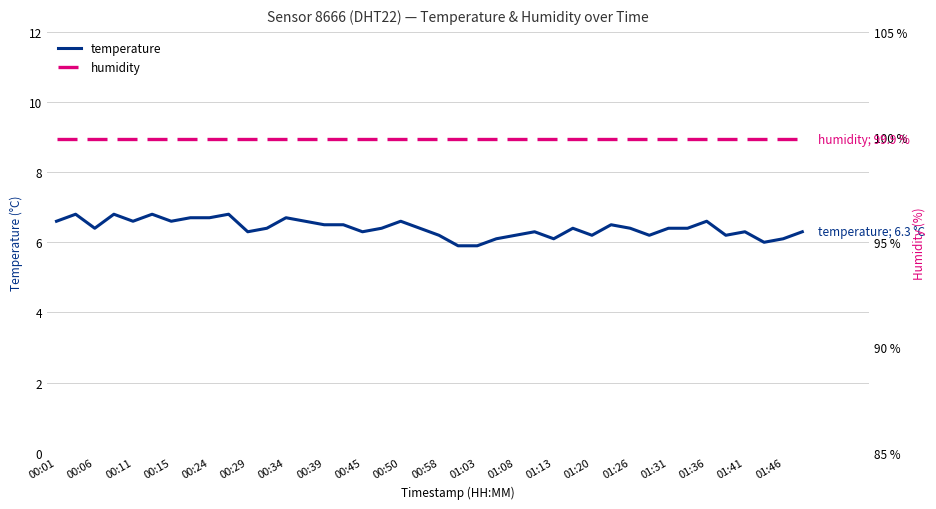

The temperature series shows 2.6 at 01:20. True or false?

False